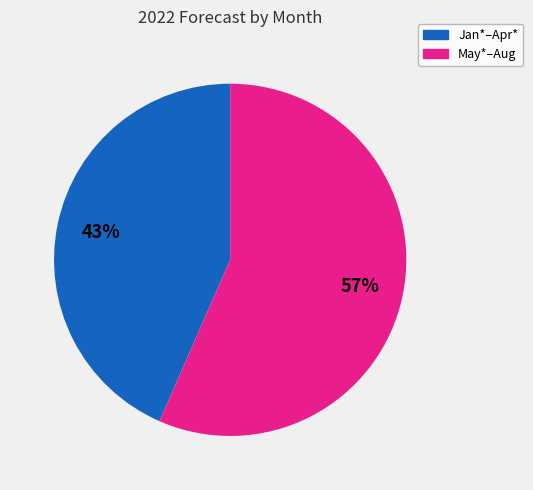

Does any single category account for the majority?

Yes